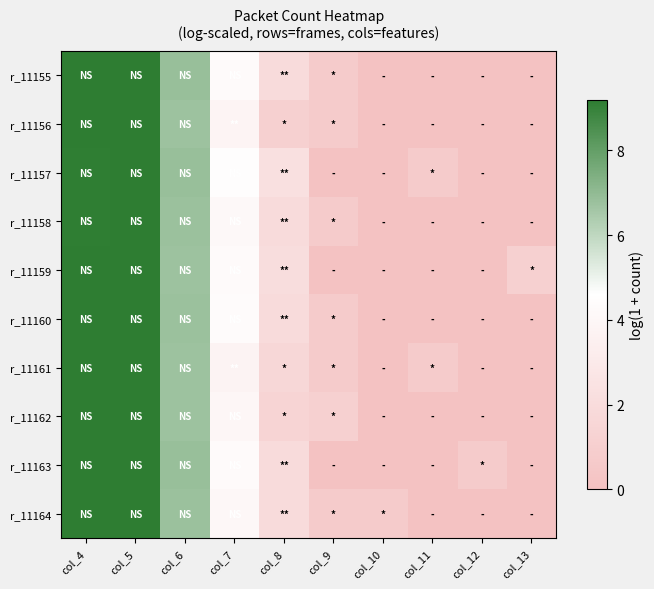

List the series in order of their peak value, highest first.

r_11158, r_11162, r_11164, r_11157, r_11161, r_11156, r_11163, r_11159, r_11160, r_11155